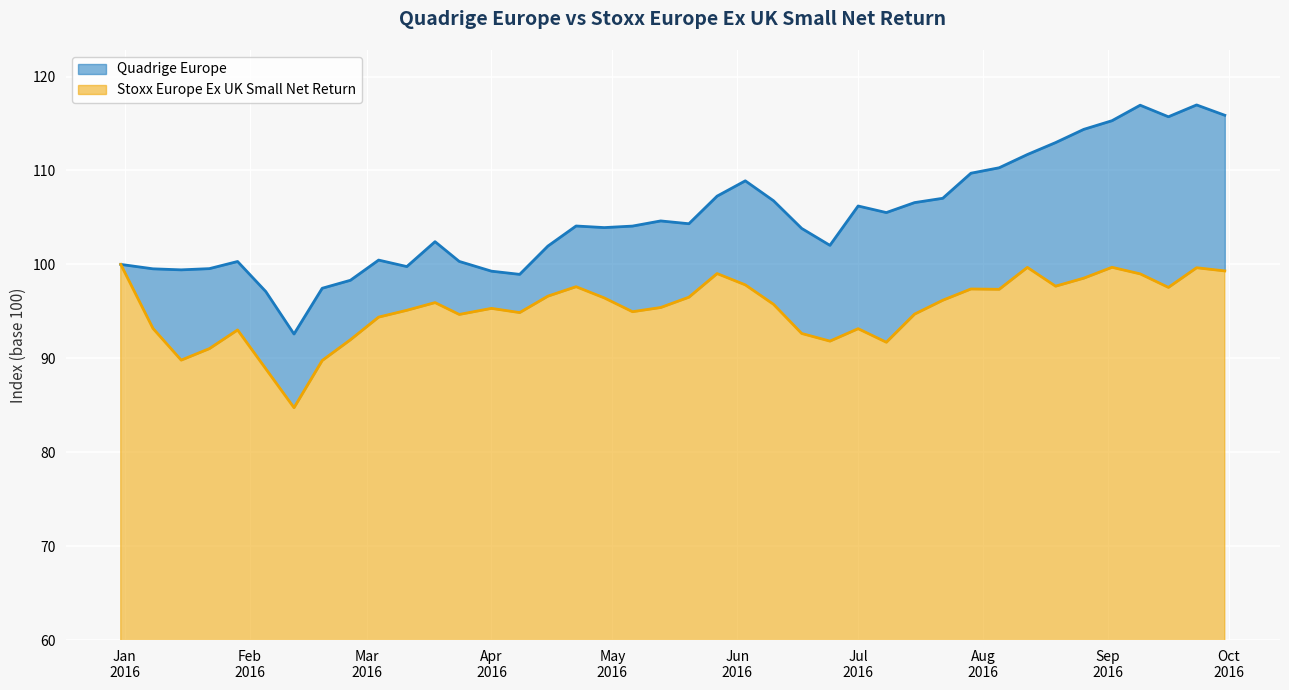

What is the highest value of the Stoxx Europe Ex UK Small Net Return series?

100.0